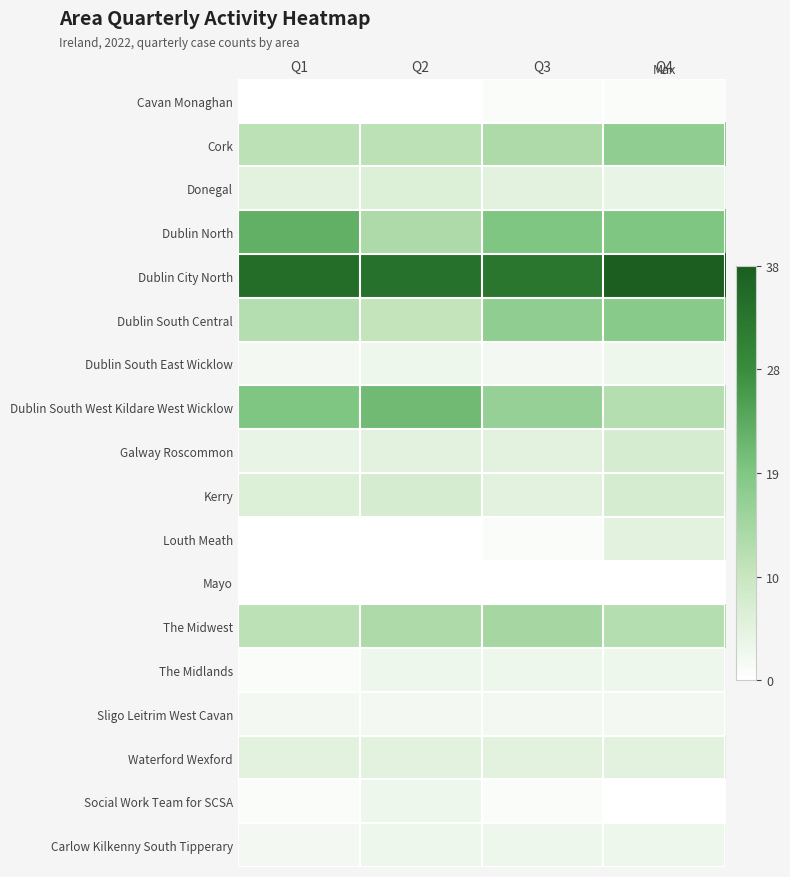

Which series has the largest range (max minus min)?

Dublin North